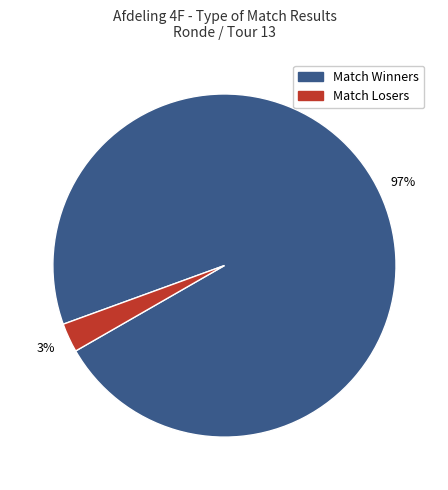

To the nearest percent, what is the average slice percentage?

50%